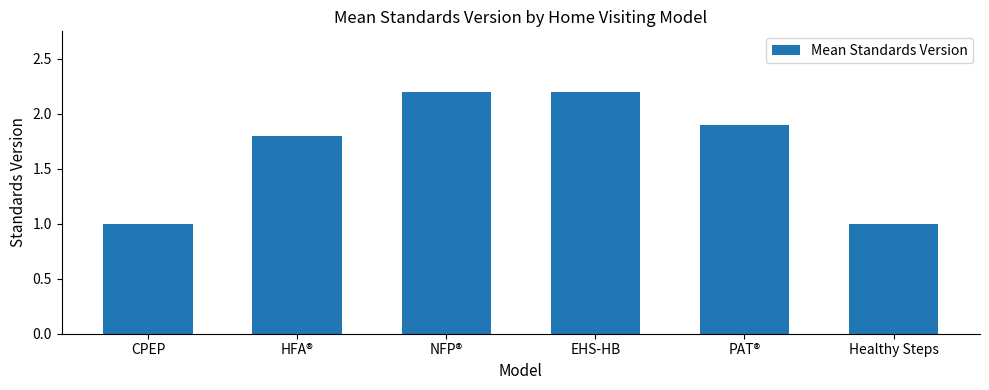

What is the label of the 3rd bar from the right?

EHS-HB